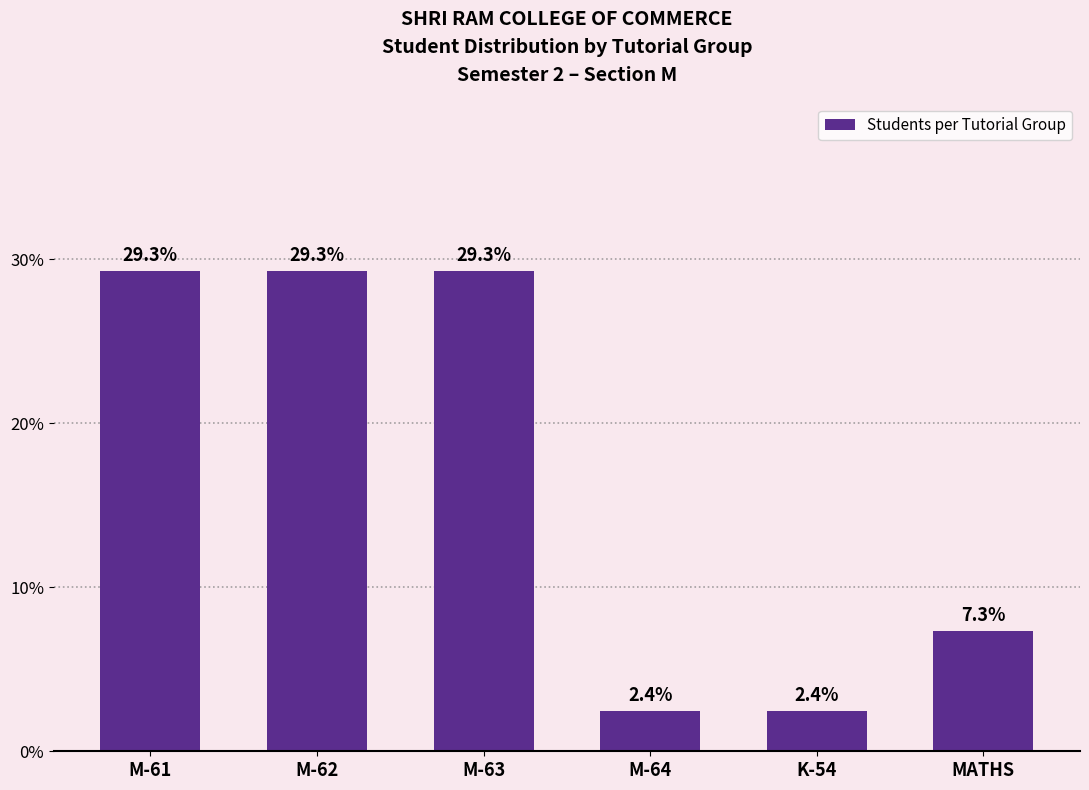

How many data points are above 29?

3